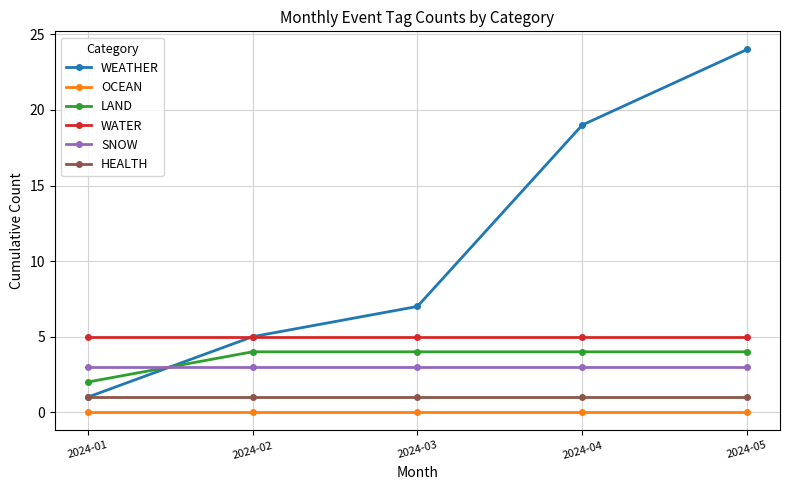

Reading right to left, transcribe all the data shown in this chart.

WEATHER: 2024-05=24	2024-04=19	2024-03=7	2024-02=5	2024-01=1
OCEAN: 2024-05=0	2024-04=0	2024-03=0	2024-02=0	2024-01=0
LAND: 2024-05=4	2024-04=4	2024-03=4	2024-02=4	2024-01=2
WATER: 2024-05=5	2024-04=5	2024-03=5	2024-02=5	2024-01=5
SNOW: 2024-05=3	2024-04=3	2024-03=3	2024-02=3	2024-01=3
HEALTH: 2024-05=1	2024-04=1	2024-03=1	2024-02=1	2024-01=1